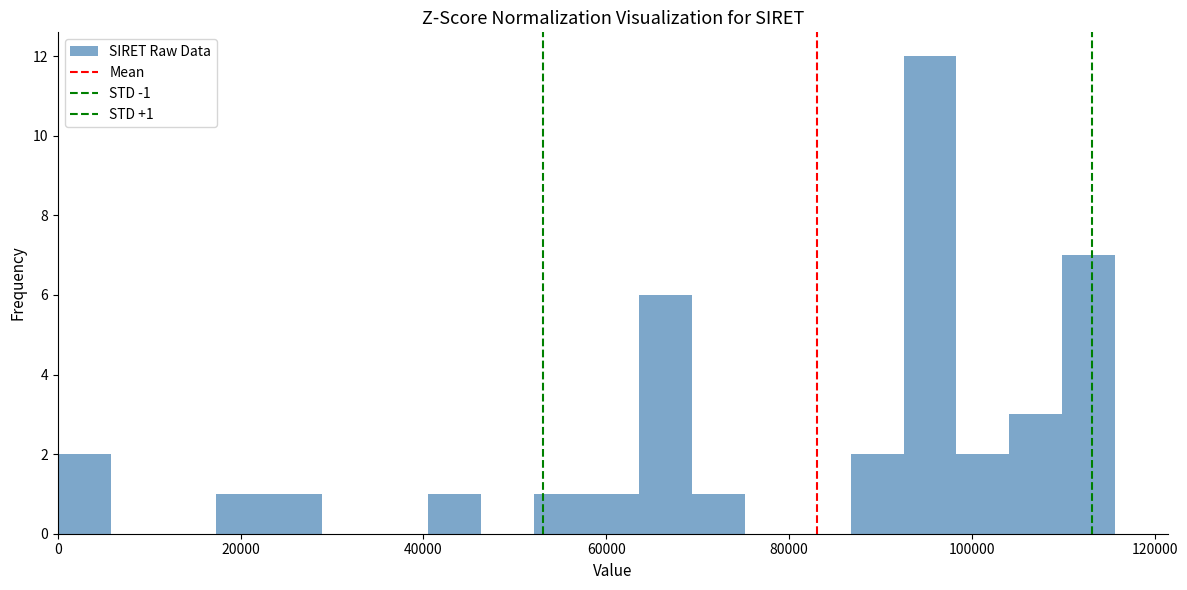

Read against the x-axis, roughly where is the centre of the tallest bar?

96000